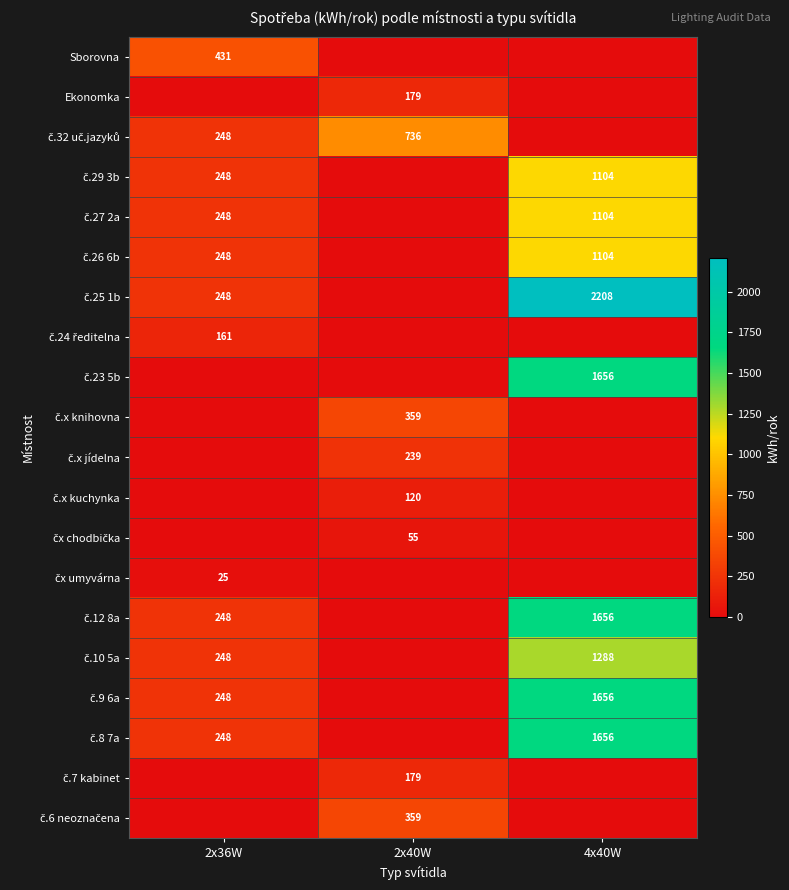

Is it true that Sborovna equals -277.0 at 4x40W?

False